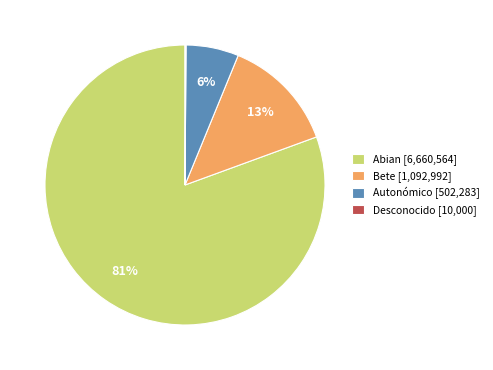

True or false: Abian [6,660,564] accounts for 81% of the total.

True